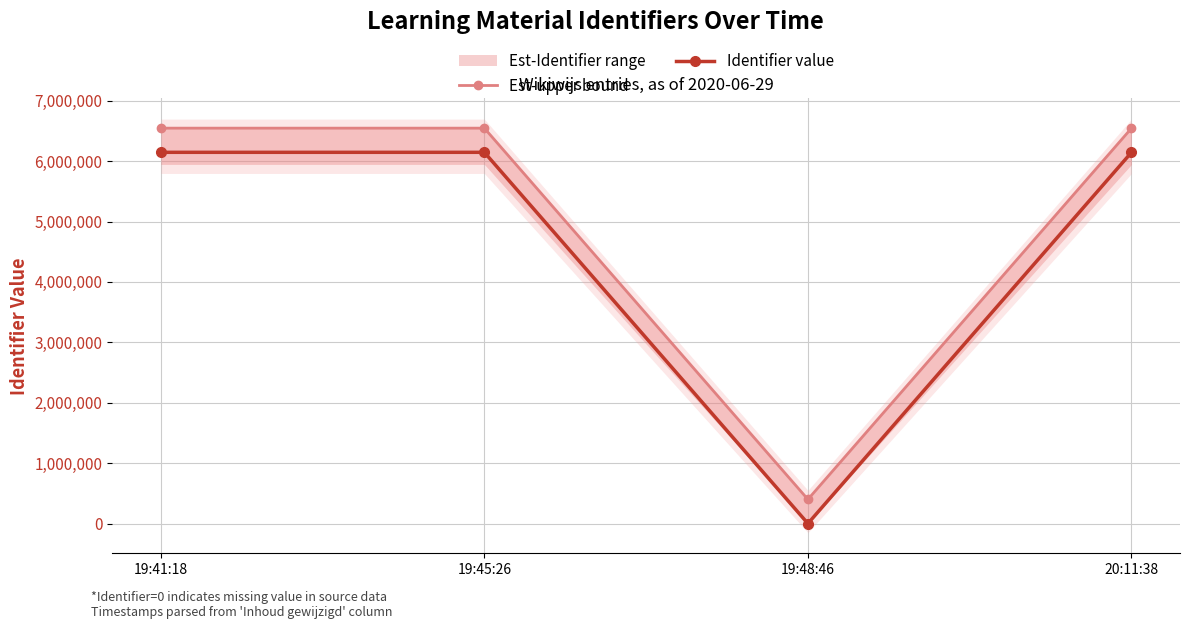

What is the average value of the Identifier value series?

4609242